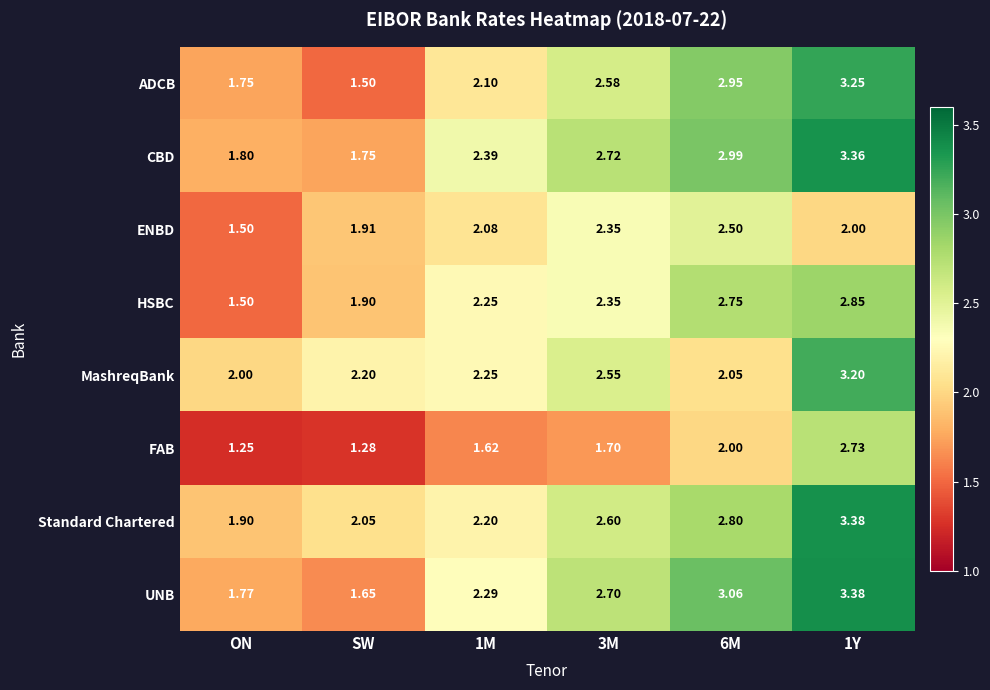

Which series has the widest spread of values?

ADCB